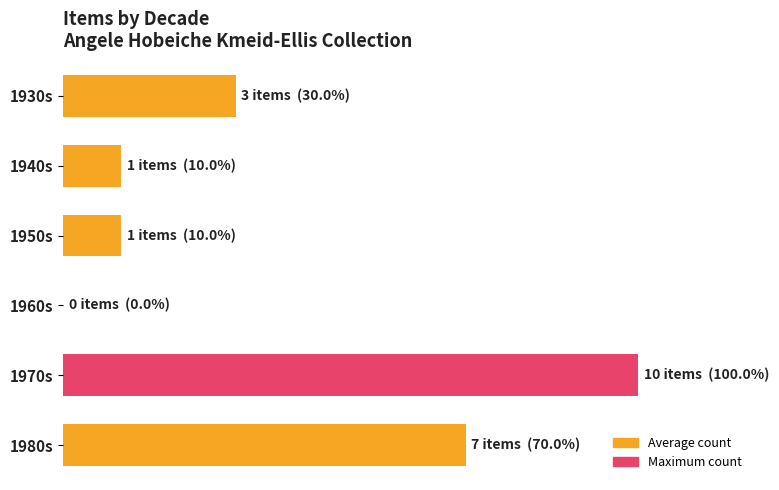

Are the bars horizontal?

Yes